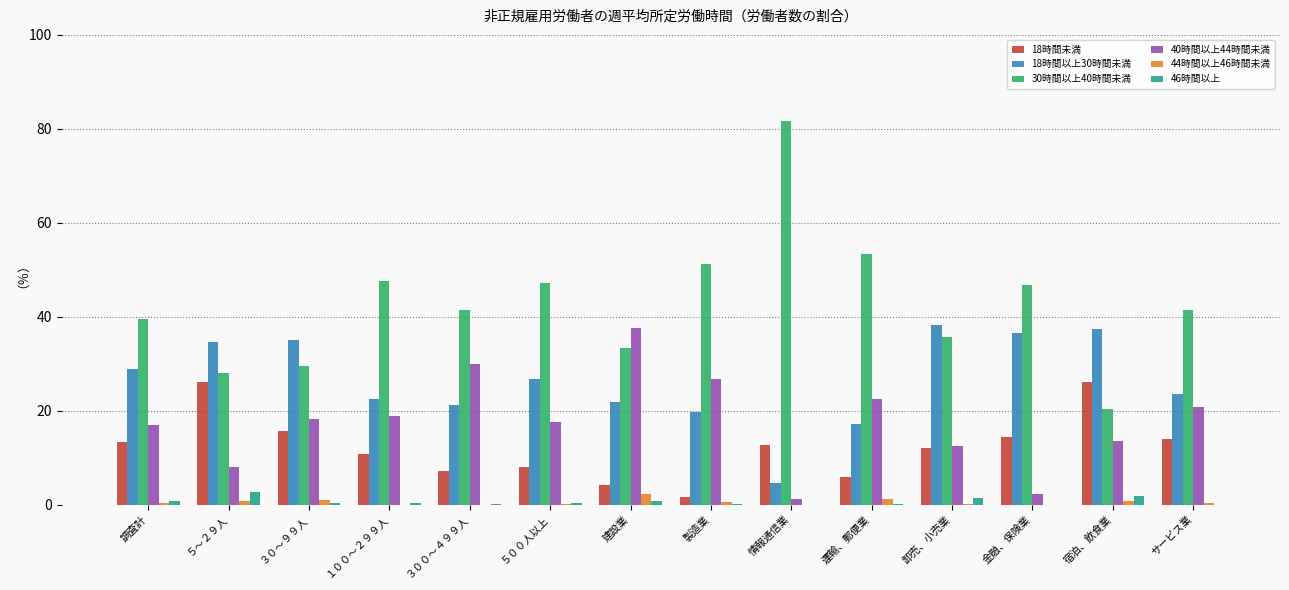

What is the total value across all series at ３００～４９９人?

100.0